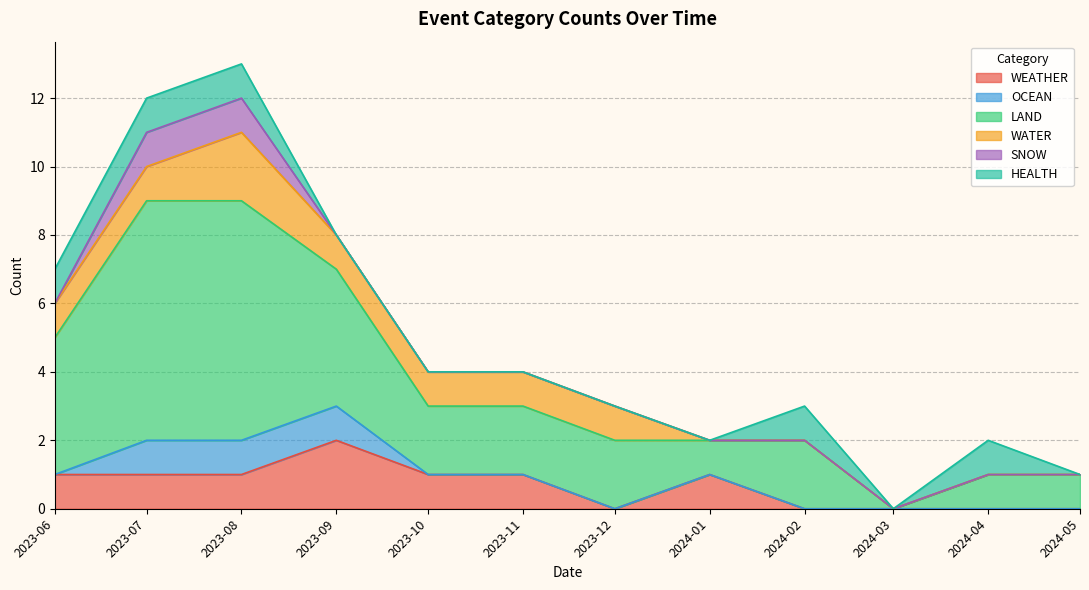

What are all the series names shown in the legend?

WEATHER, OCEAN, LAND, WATER, SNOW, HEALTH